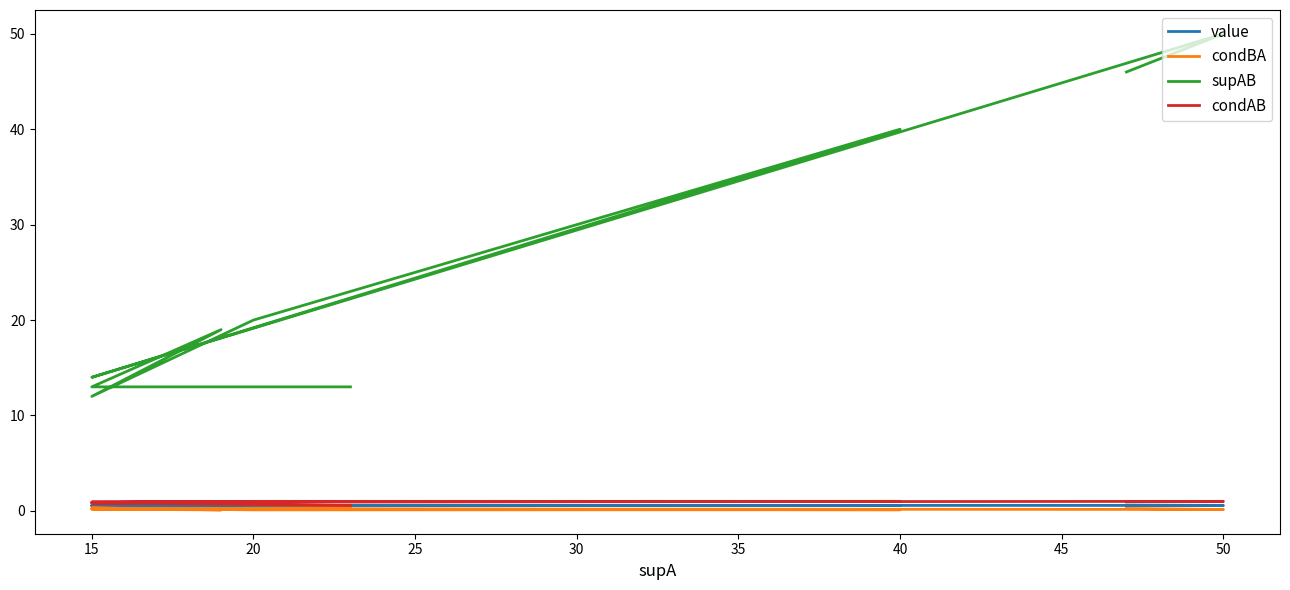

True or false: value has a value of 0.6 at 20.

True